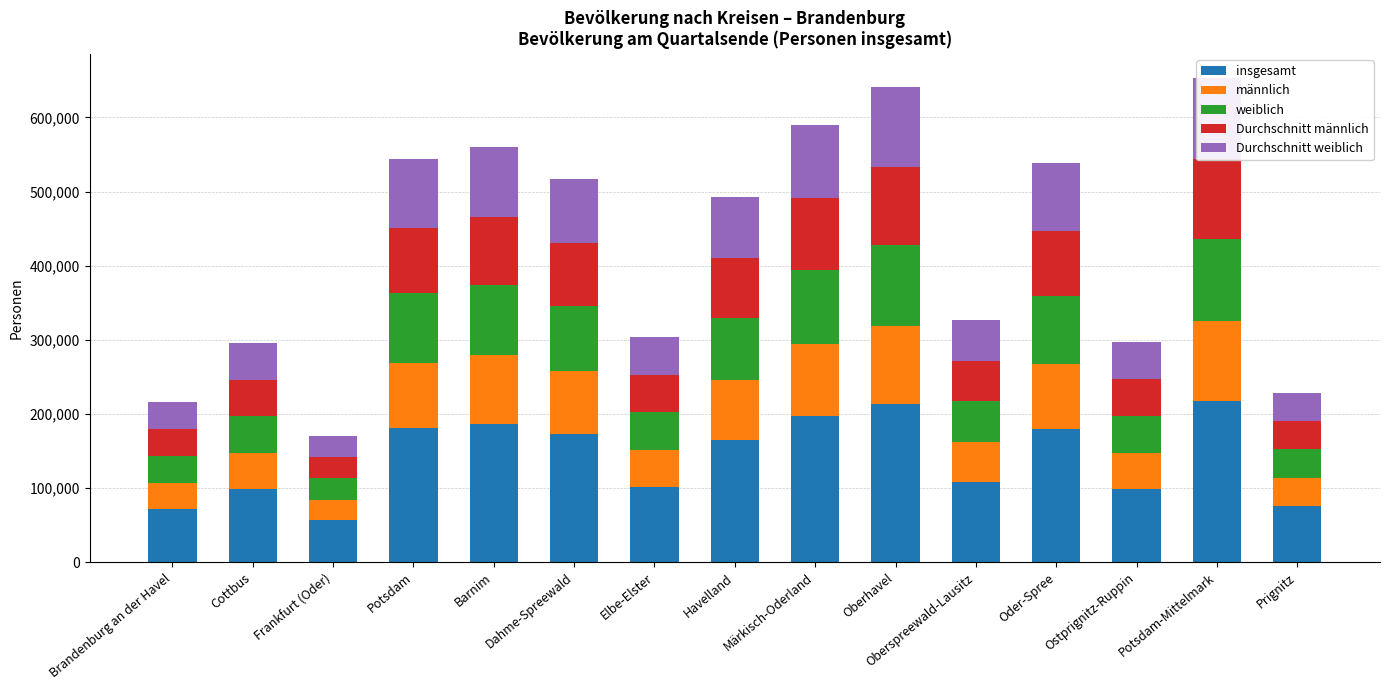

What position from the right is Cottbus?

14